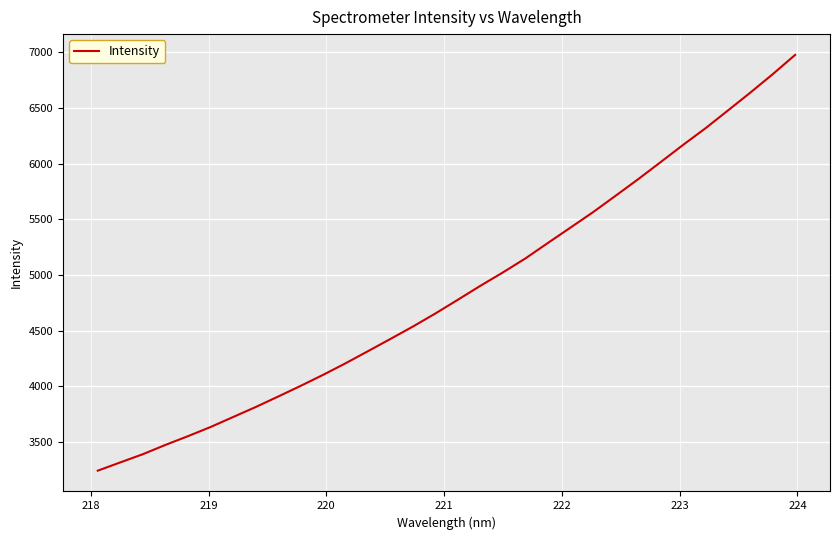

What is the difference between the second highest and second lowest values?

3488.3